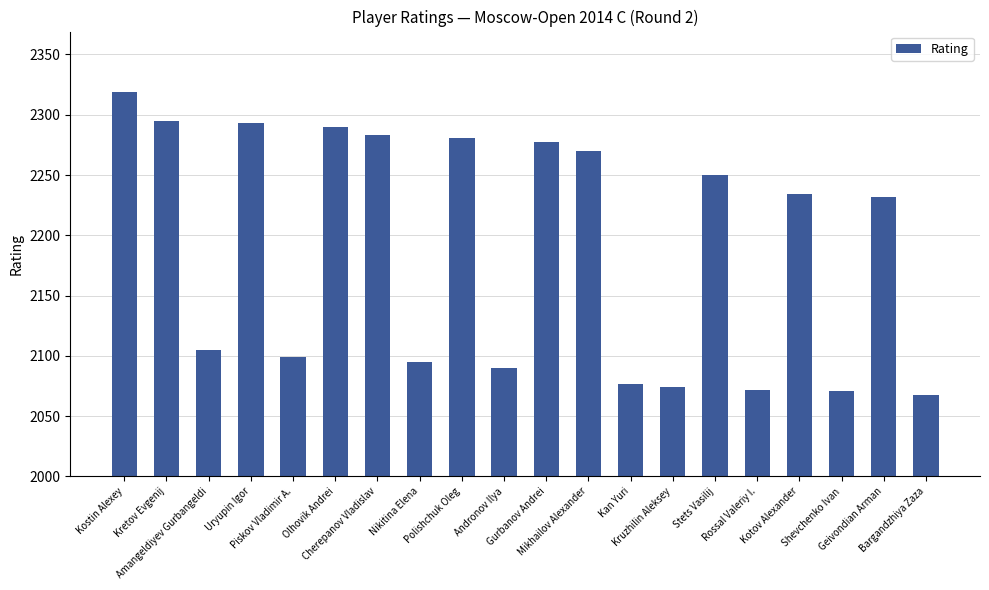

How many data points does each series have?

20